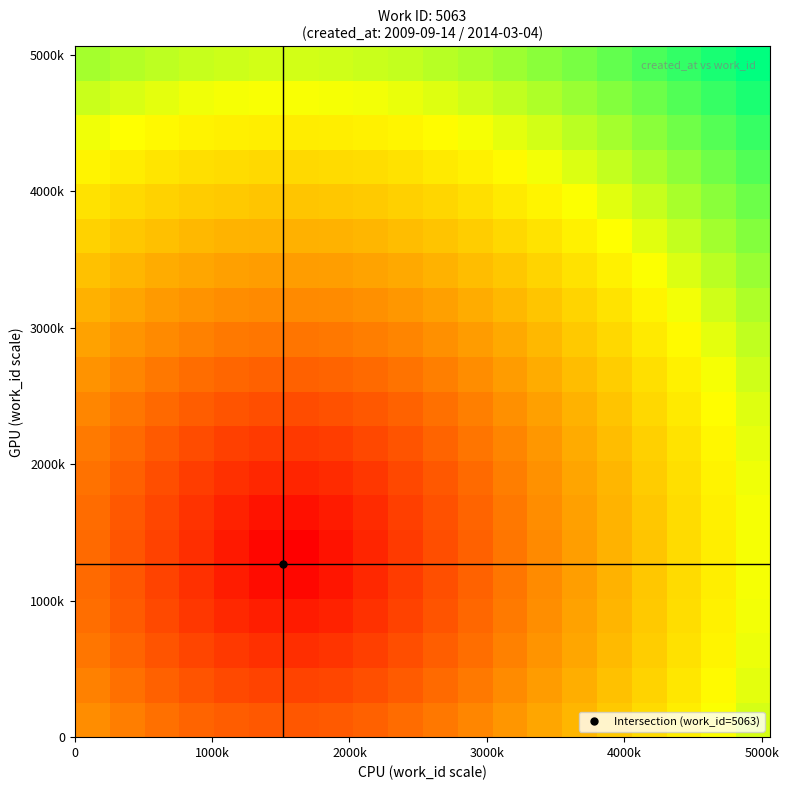

Count the number of data series in this chart.

20